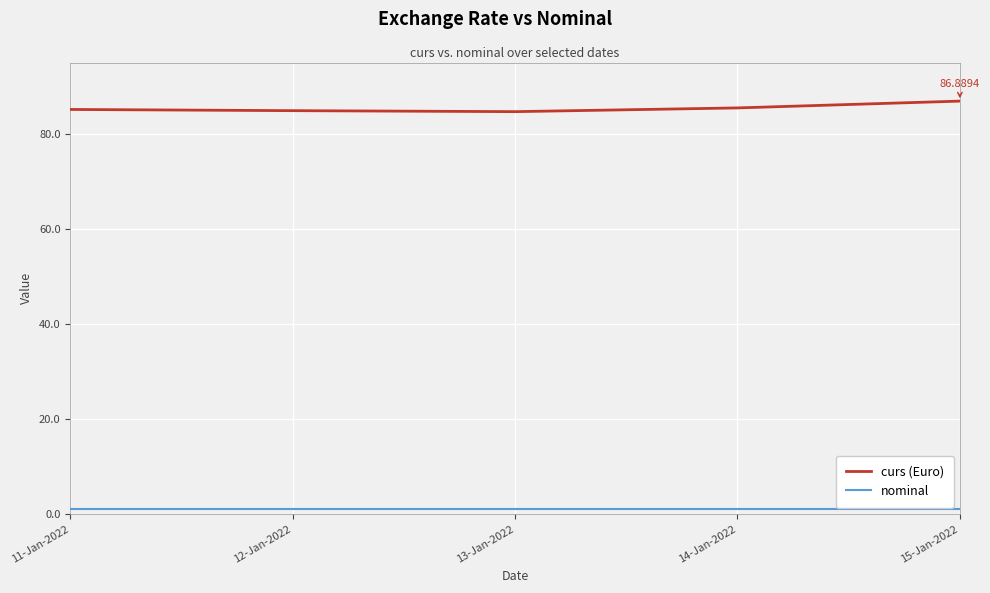

List the series in order of their peak value, highest first.

curs (Euro), nominal